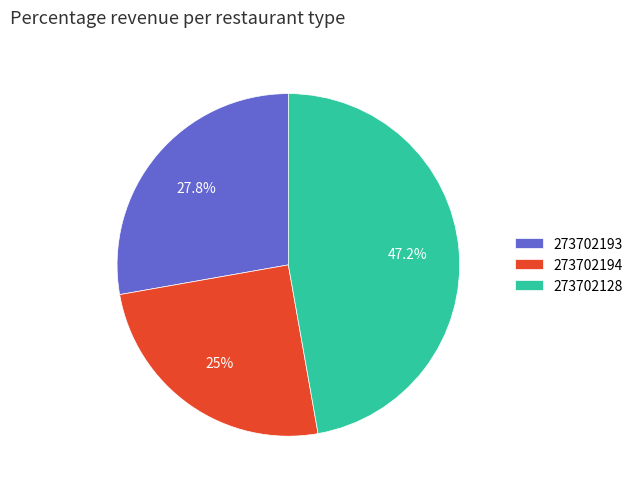

What portion of the pie excludes 273702193?

72.2%